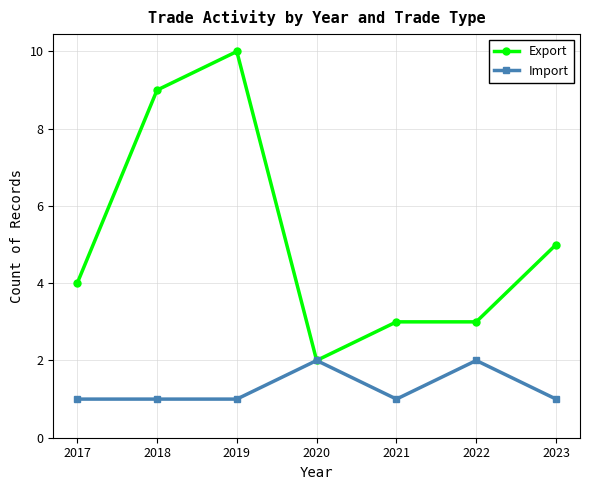

What is the value of the Export point at the 2nd from the left?

9